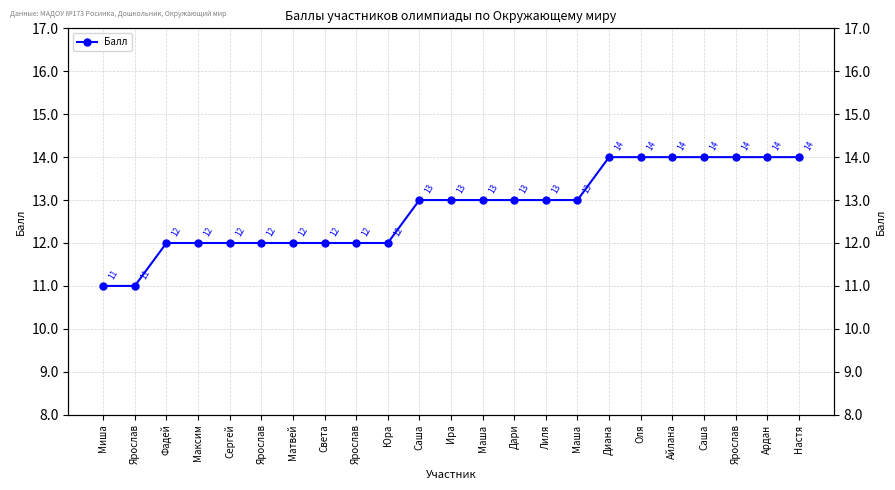

Reading right to left, list all the values displayed in this chart.

Настя=14	Ардан=14	Ярослав=14	Саша=14	Айлана=14	Оля=14	Диана=14	Маша=13	Лиля=13	Дари=13	Маша=13	Ира=13	Саша=13	Юра=12	Ярослав=12	Света=12	Матвей=12	Ярослав=12	Сергей=12	Максим=12	Фадей=12	Ярослав=11	Миша=11